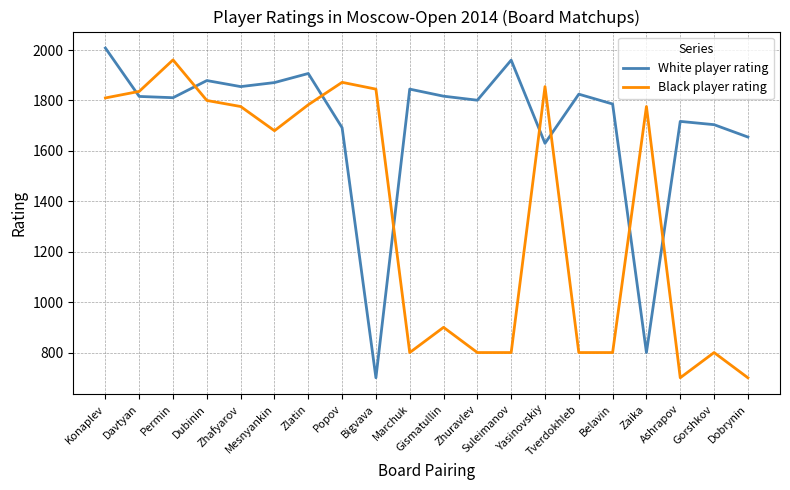

What are all the series names shown in the legend?

White player rating, Black player rating